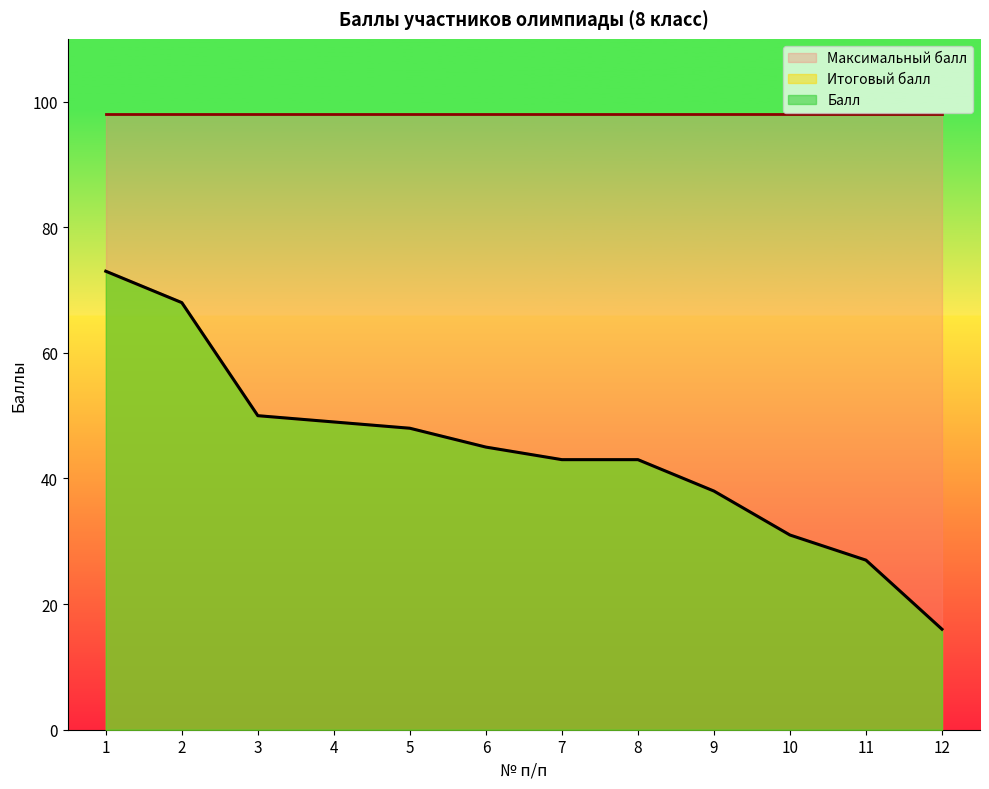

Between 7 and 12, which is larger?

7